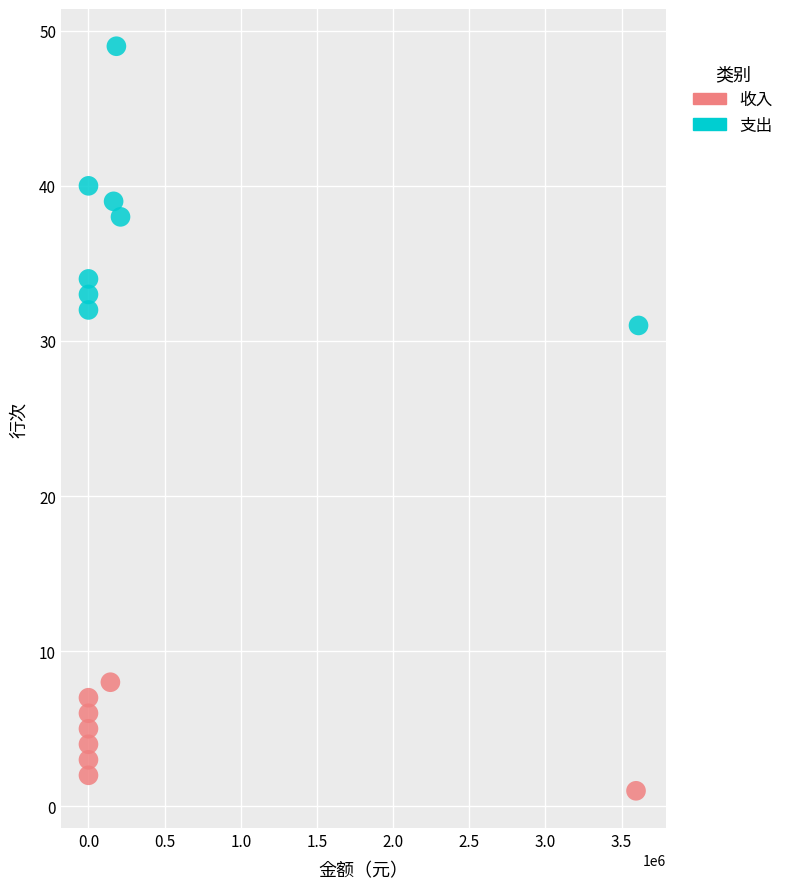

Which series has the widest spread of Y values?

支出